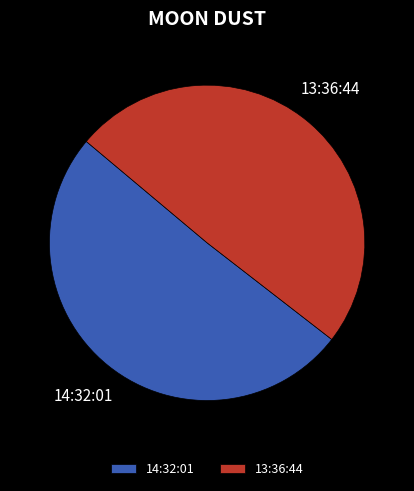

Does 13:36:44 represent more than half of the total?

No